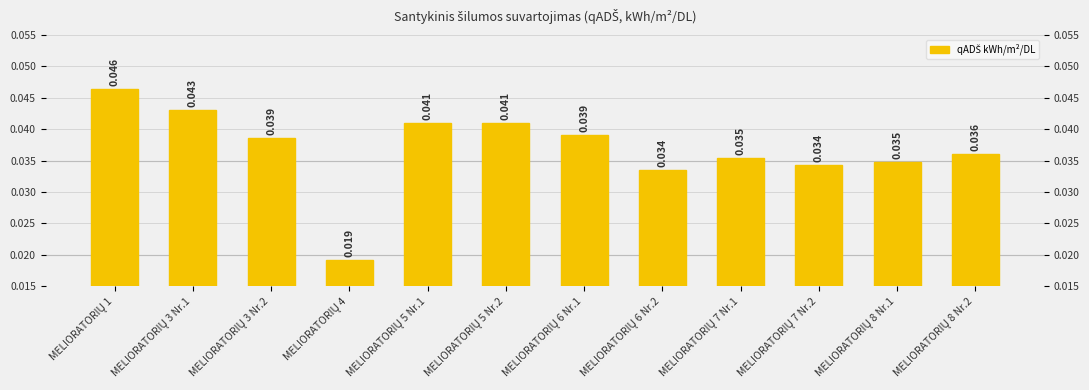

What position from the left is MELIORATORIŲ 3 Nr.1?

2